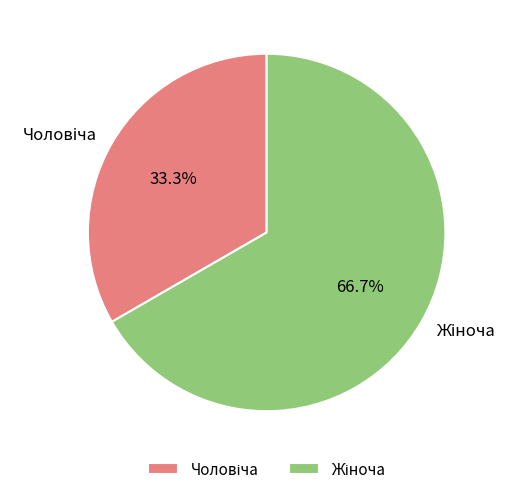

Does any single category account for the majority?

Yes